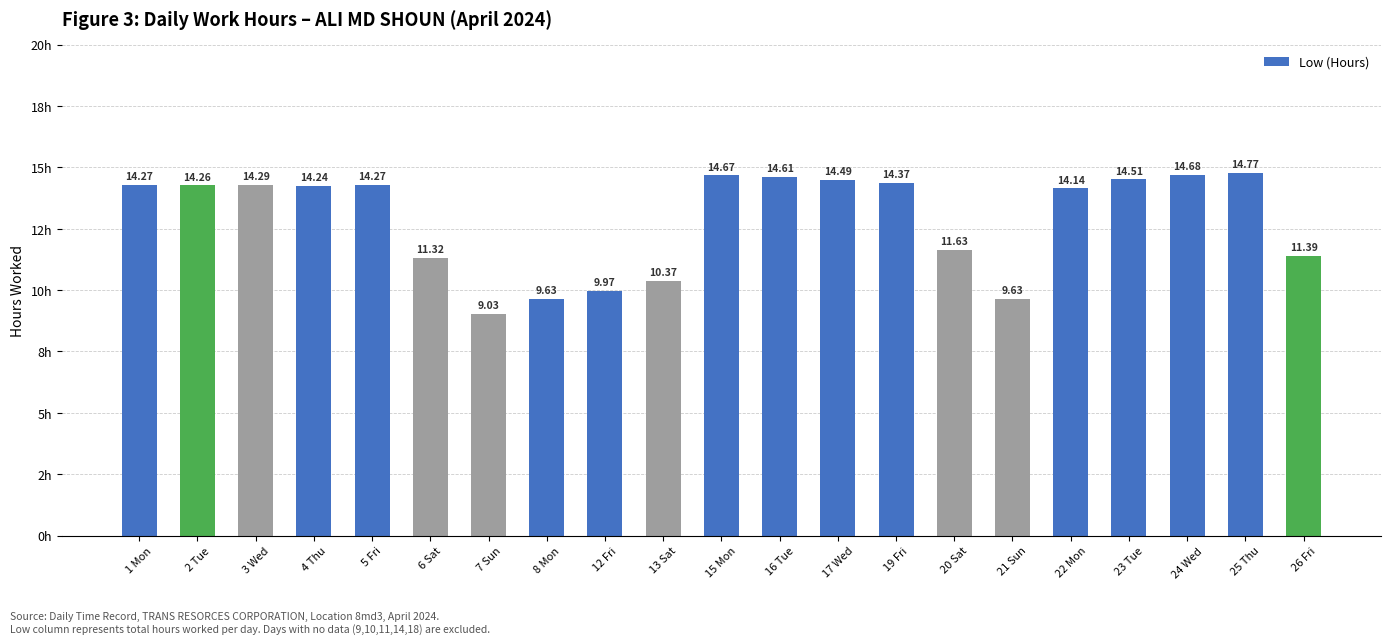

What is the maximum value shown in the chart?

14.8